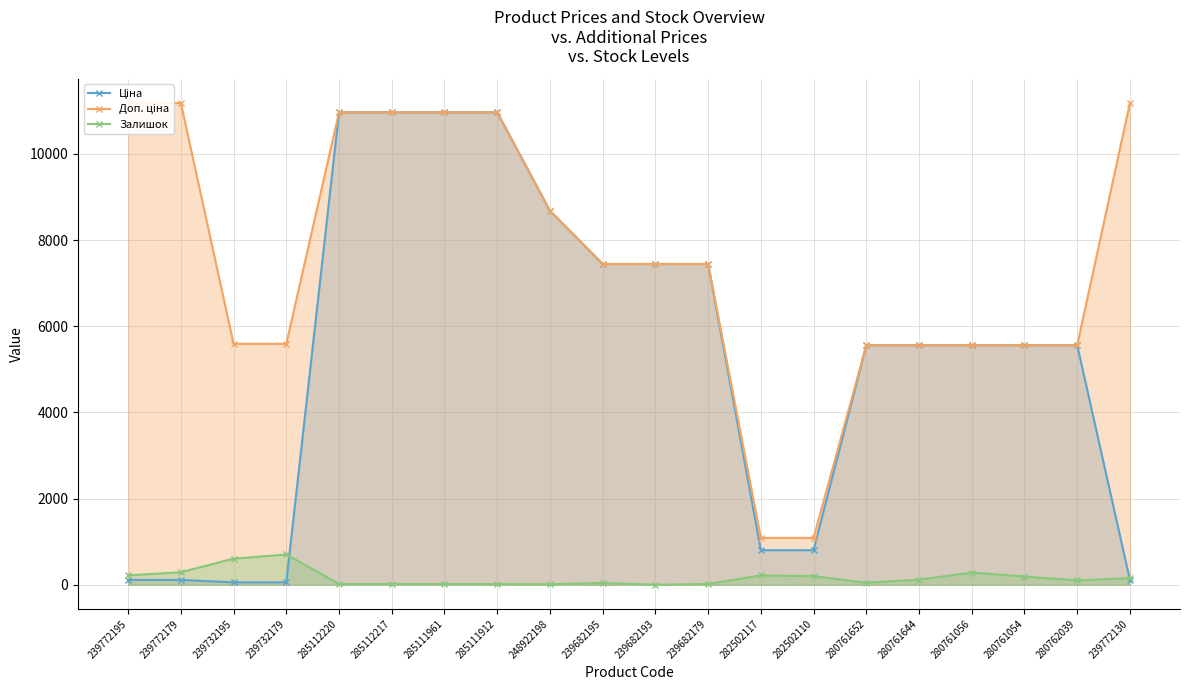

After their last crossing, which series has the higher values: Ціна or Залишок?

Залишок